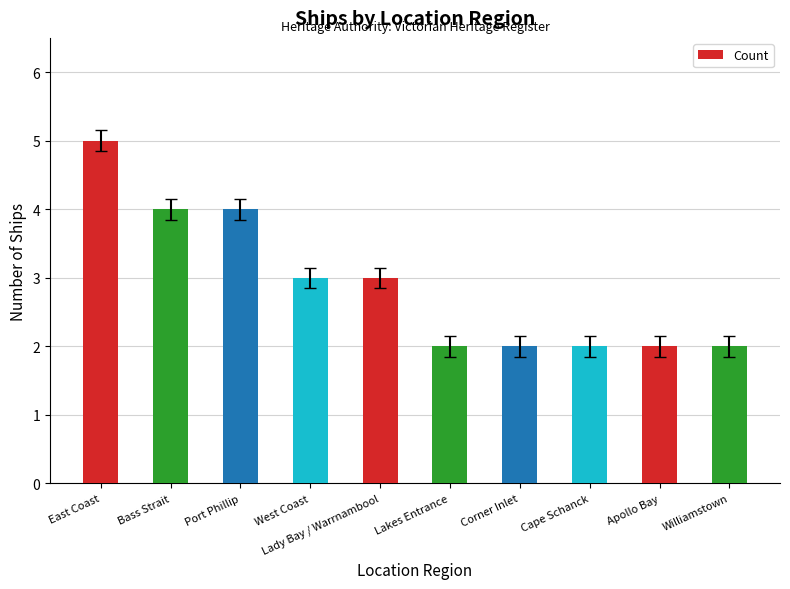

What is the greatest value displayed?

5